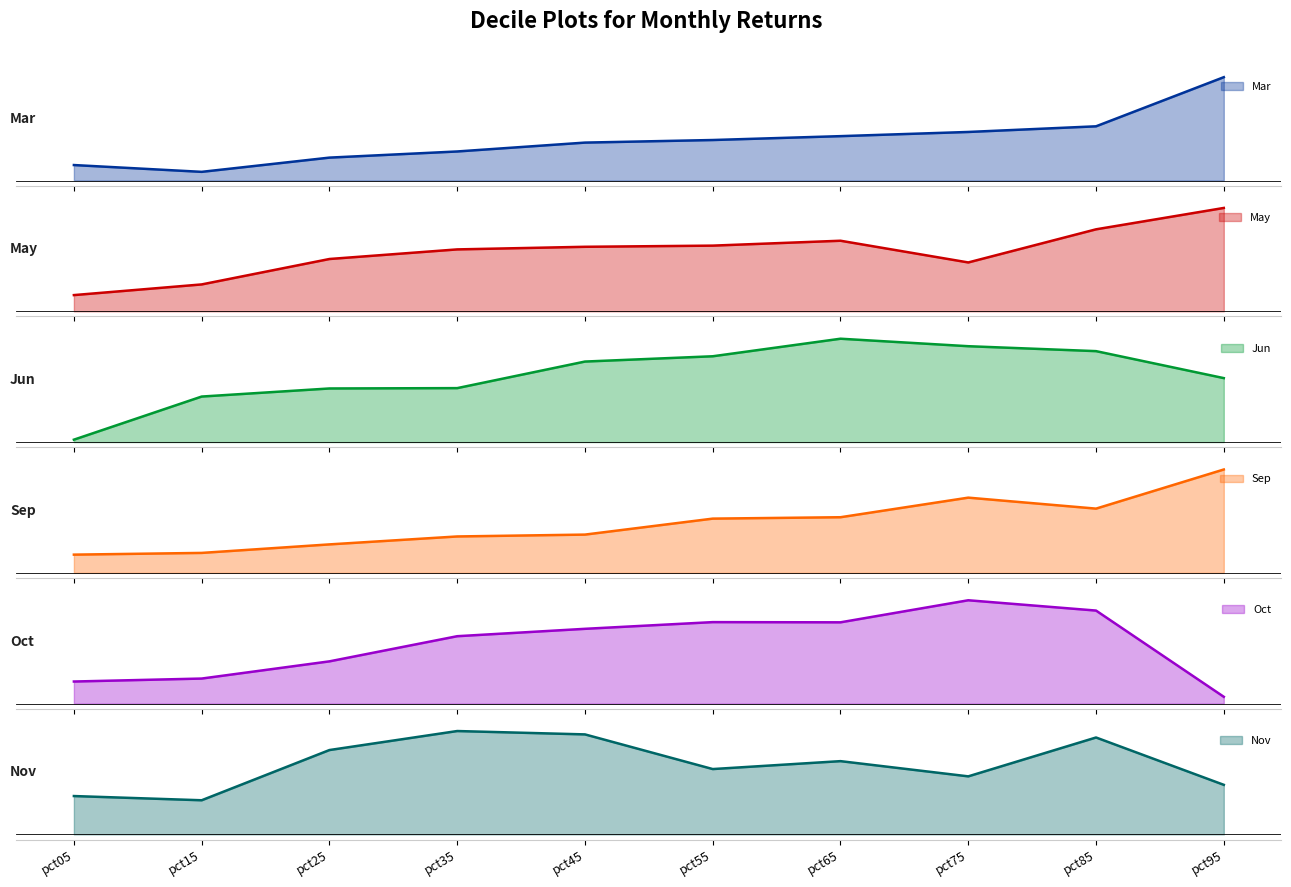

Which category has the lowest value in the May series?

pct05